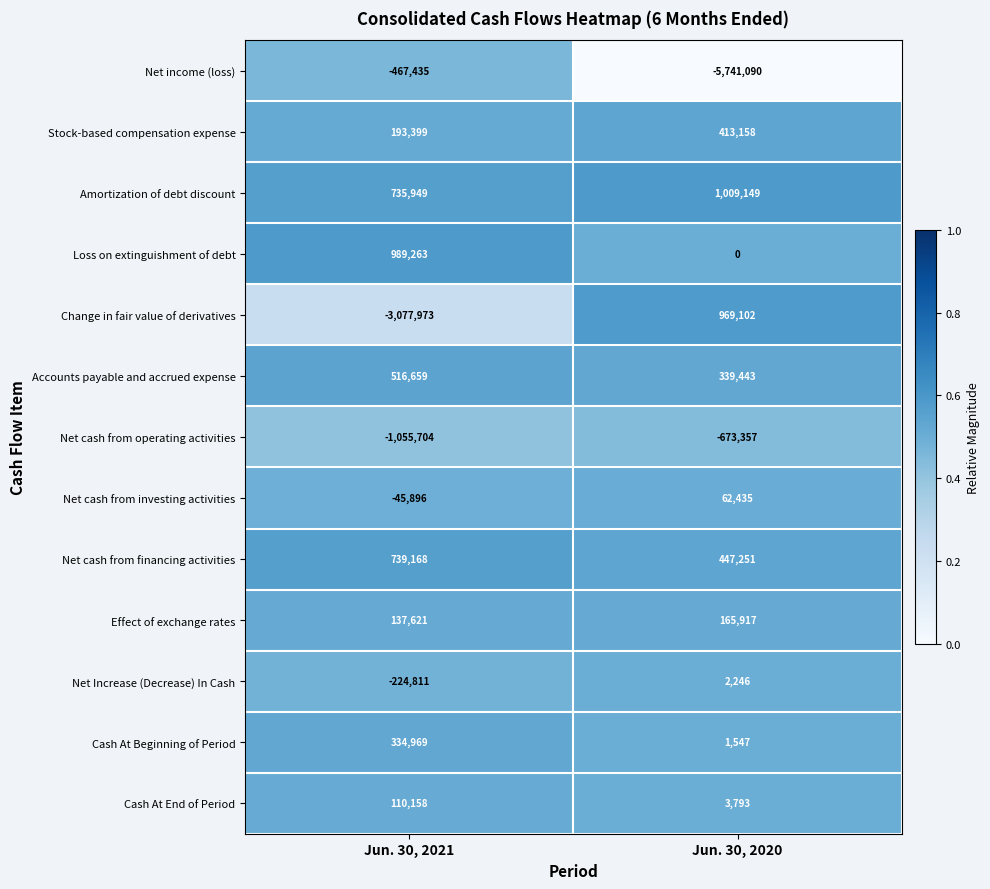

At which category is the sum across all series the highest?

Jun. 30, 2021